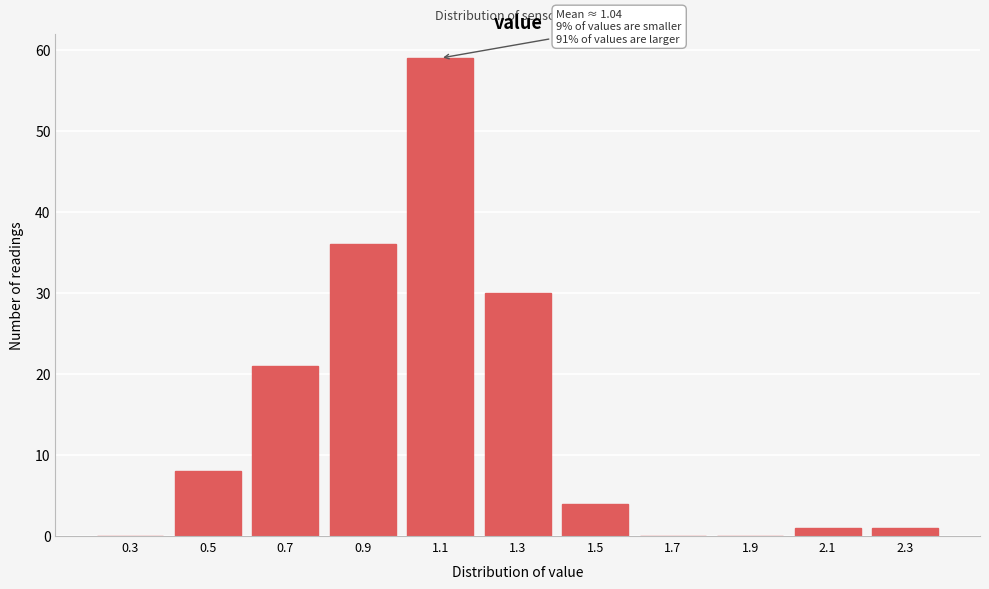

Reading right to left, what are all the values shown in this chart?

2.3=1	2.1=1	1.9=0	1.7=0	1.5=4	1.3=30	1.1=59	0.9=36	0.7=21	0.5=8	0.3=0